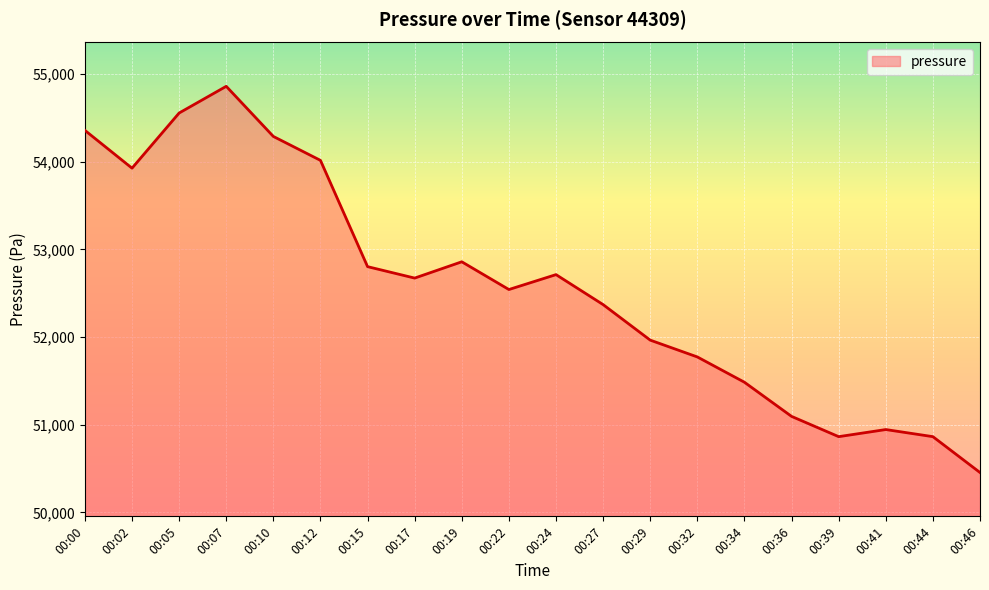

Reading left to right, what are all the values shown in this chart?

54359.2	53927.9	54557.1	54861.8	54290.0	54016.9	52804.3	52673.7	52859.7	52543.2	52713.3	52371.1	51965.7	51773.9	51485.2	51095.7	50864.4	50945.5	50864.4	50455.2